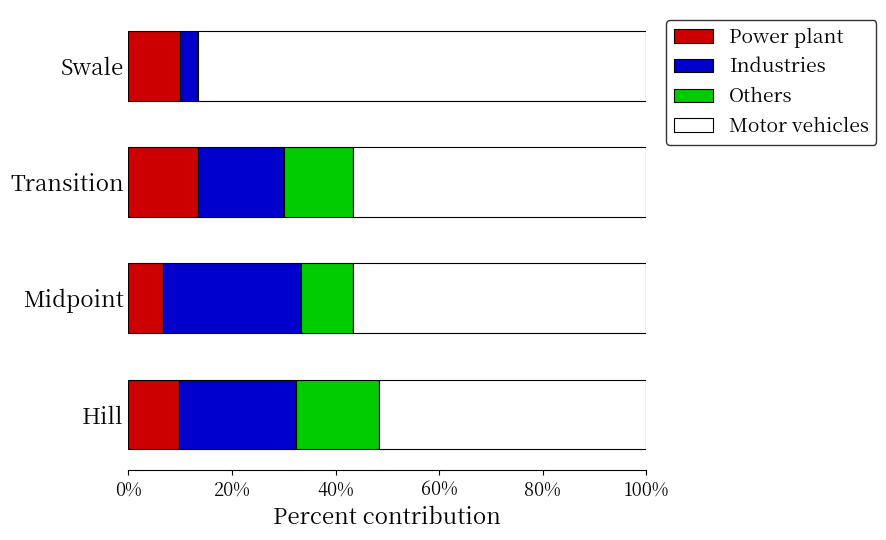

Is it true that Power plant equals 4.8 at Hill?

False